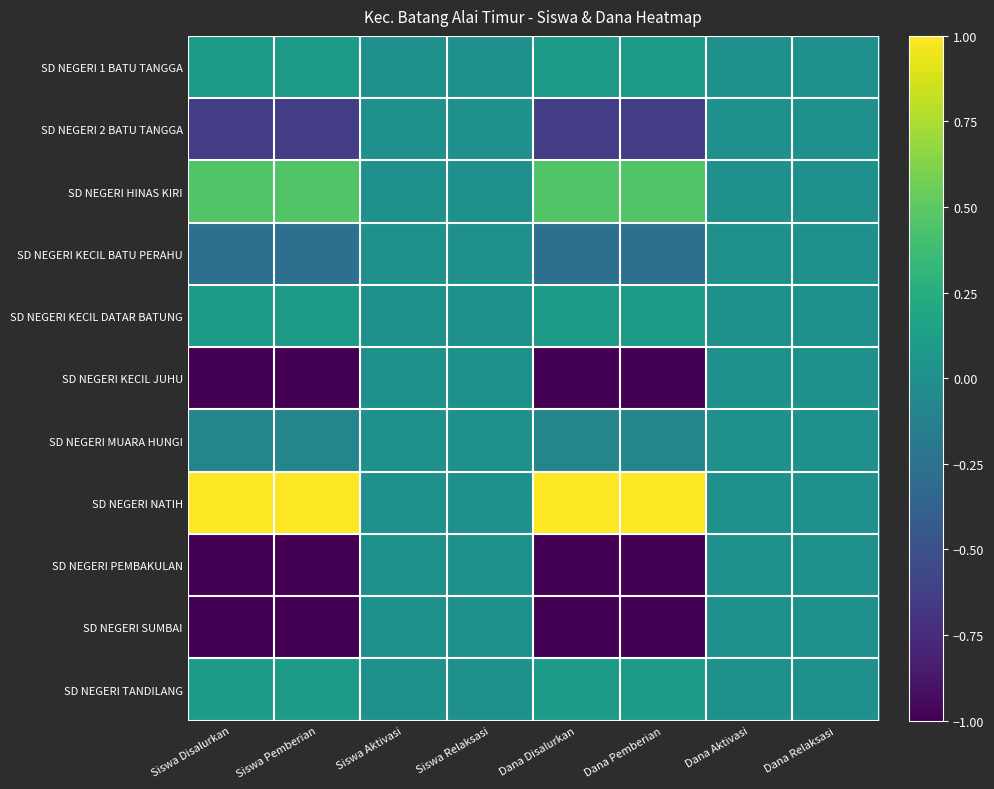

At how many categories does at least one series exceed 0?

4